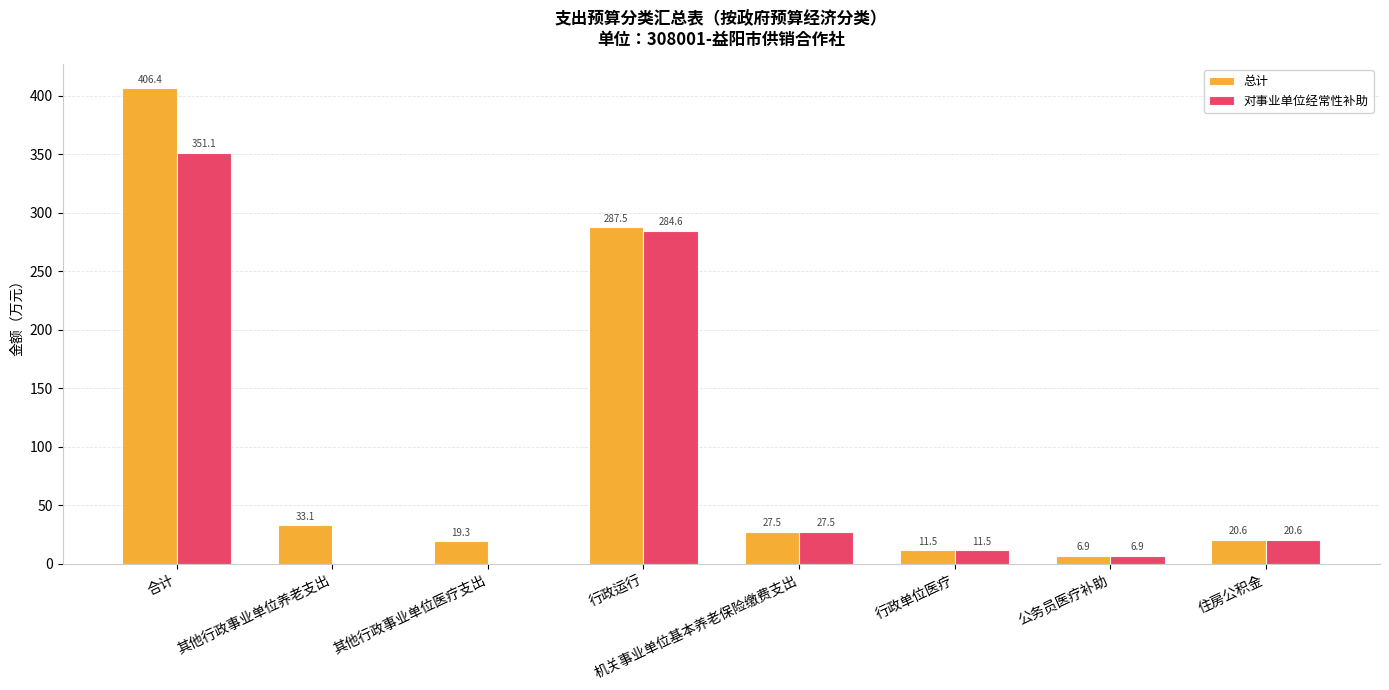

What is the maximum value shown in the chart?

406.4